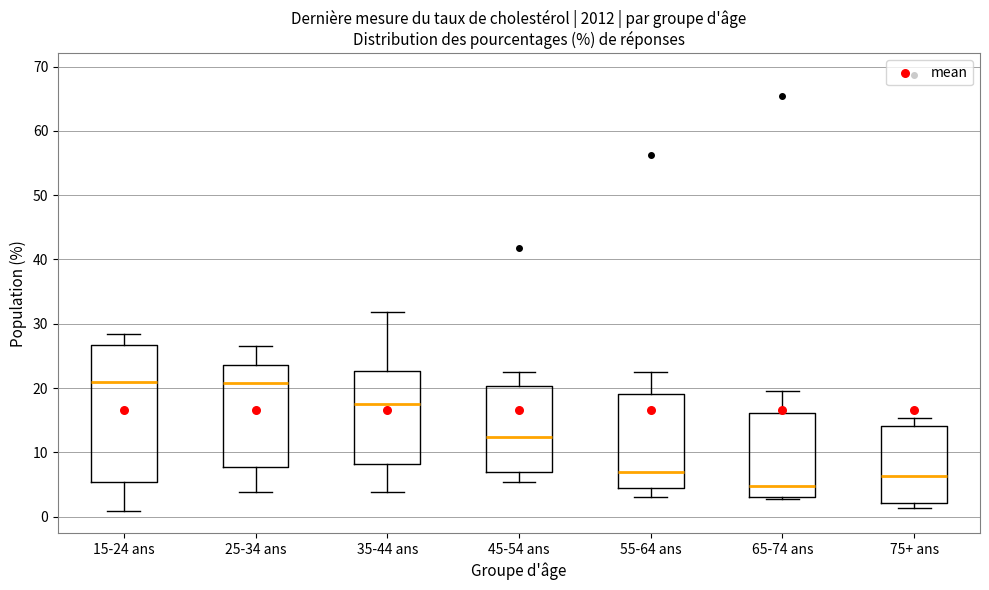

Which box is the tallest, from its lower edge to its upper edge?

15-24 ans